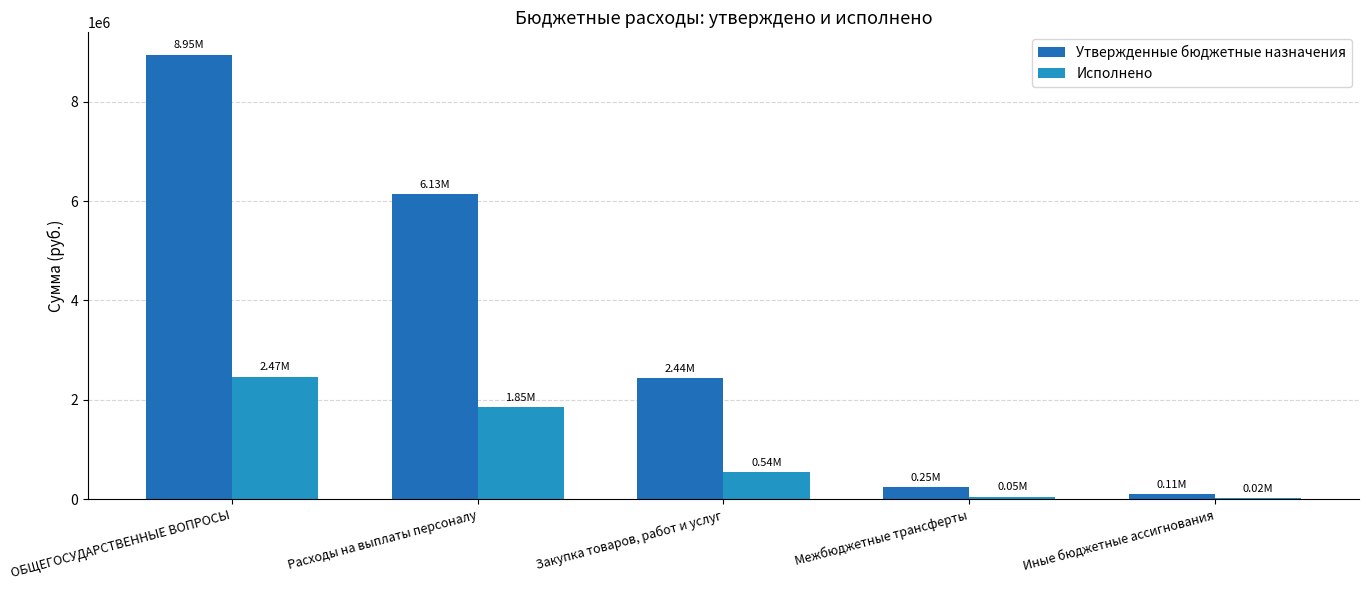

True or false: Утвержденные бюджетные назначения has a value of 10251540.8 at Расходы на выплаты персоналу.

False